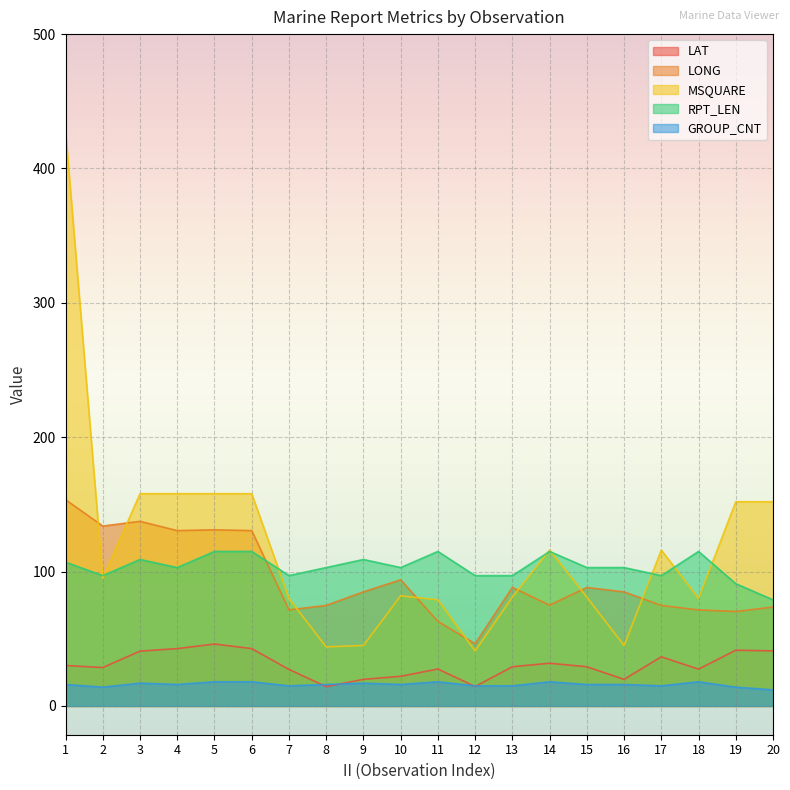

Which series has the largest total across all categories?

MSQUARE